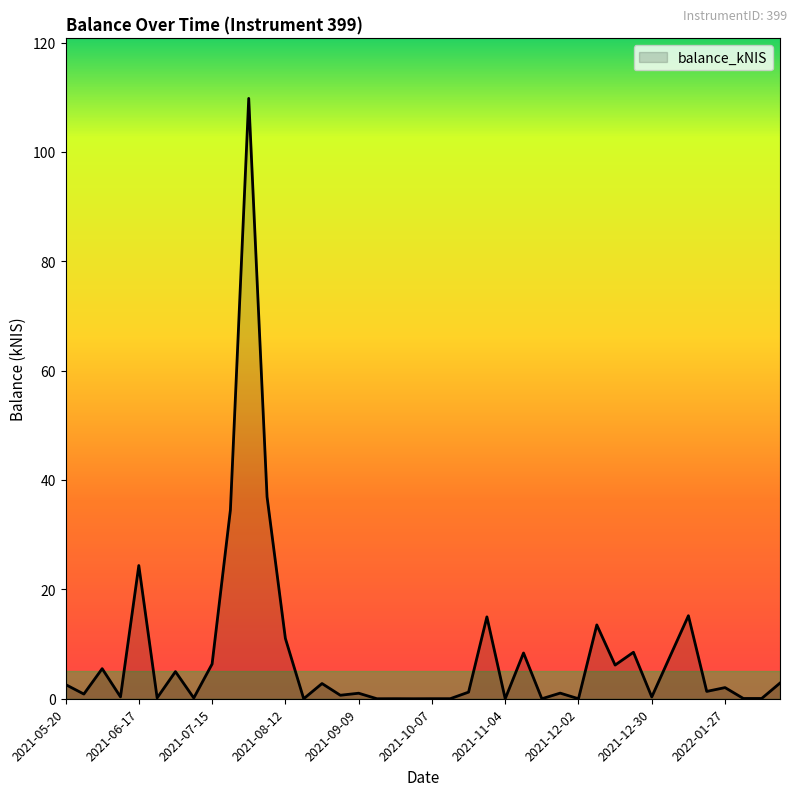

What is the difference between the maximum and minimum values?

109.8